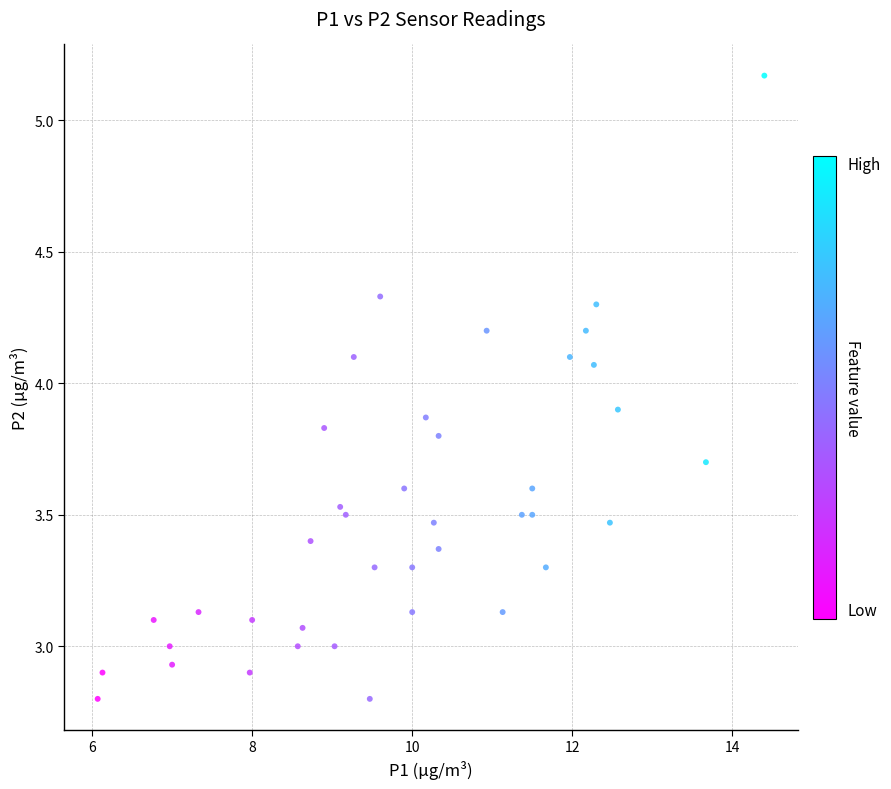

What is the range of Y values (max minus min)?

2.4